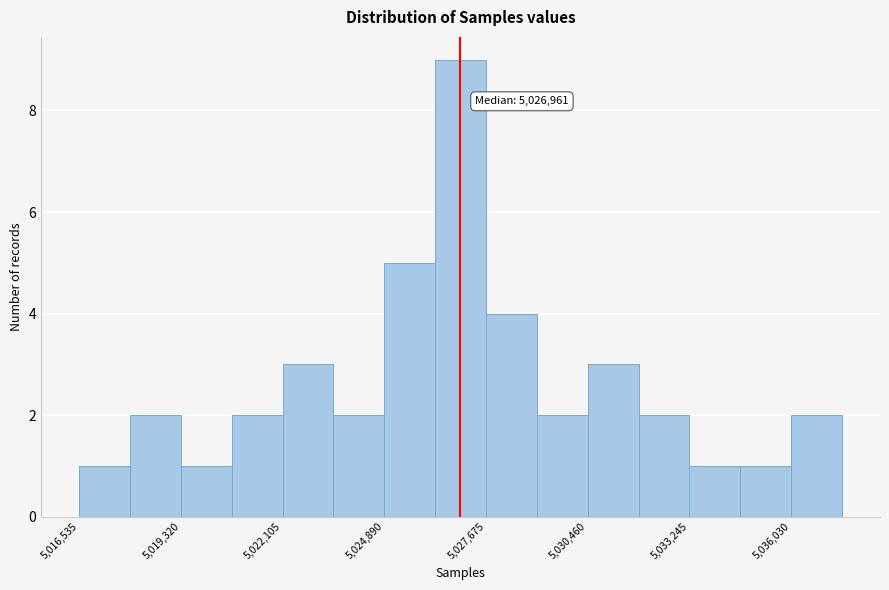

Read against the x-axis, roughly where is the centre of the tallest bar?

5027000